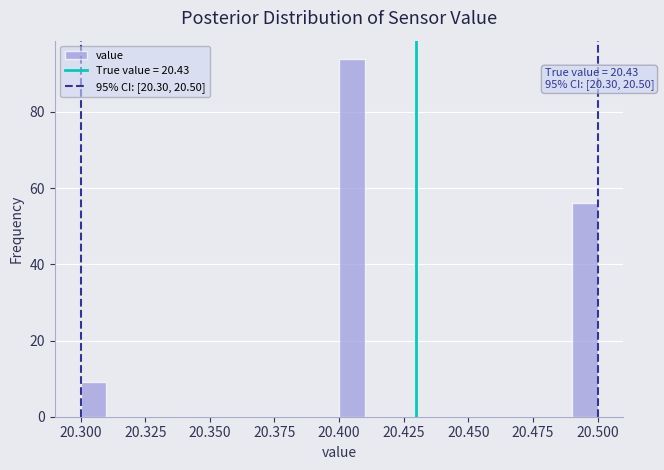

Read against the x-axis, roughly where is the centre of the tallest bar?

20.405